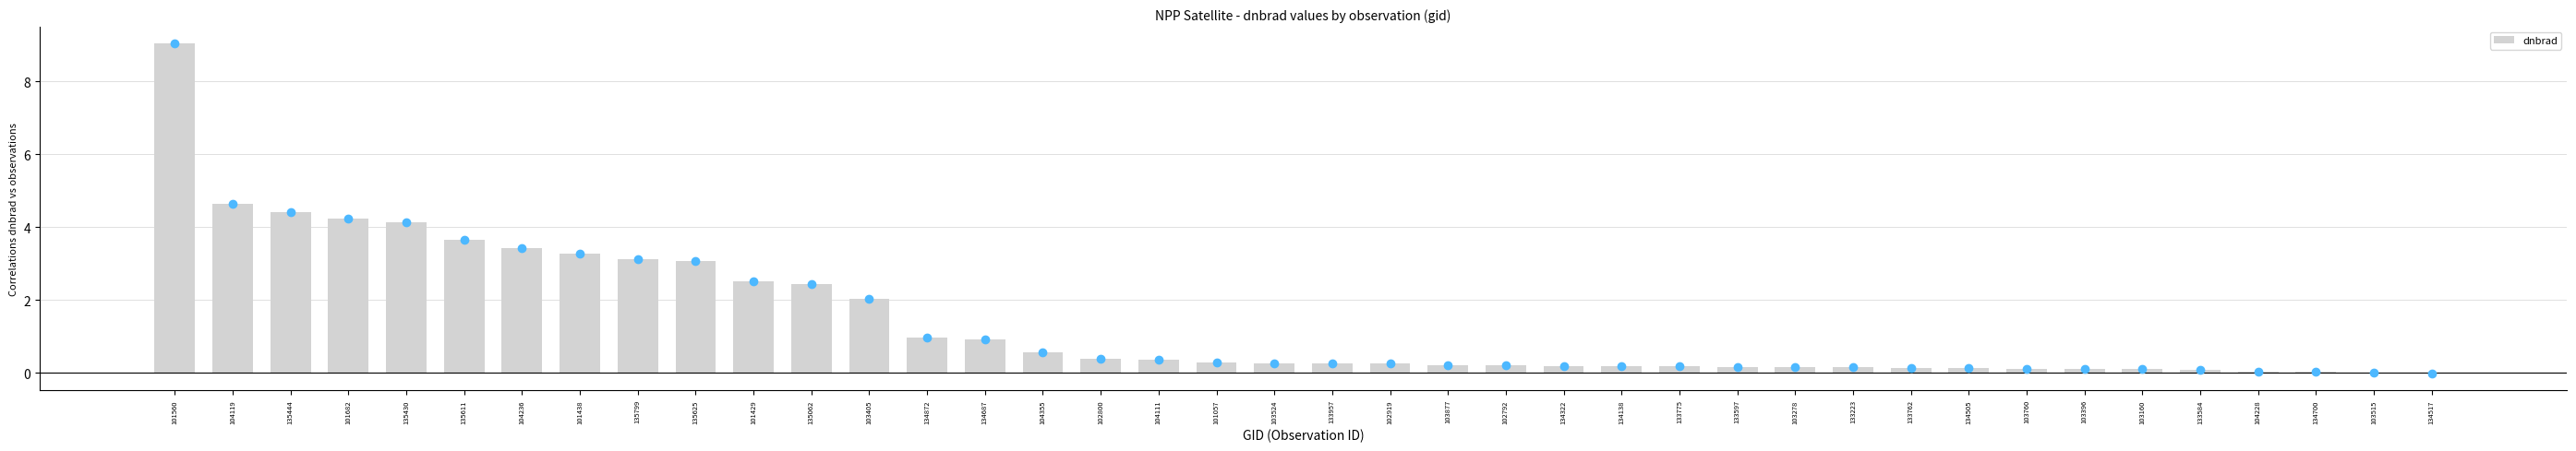

Which label corresponds to the largest value in the chart?

101560